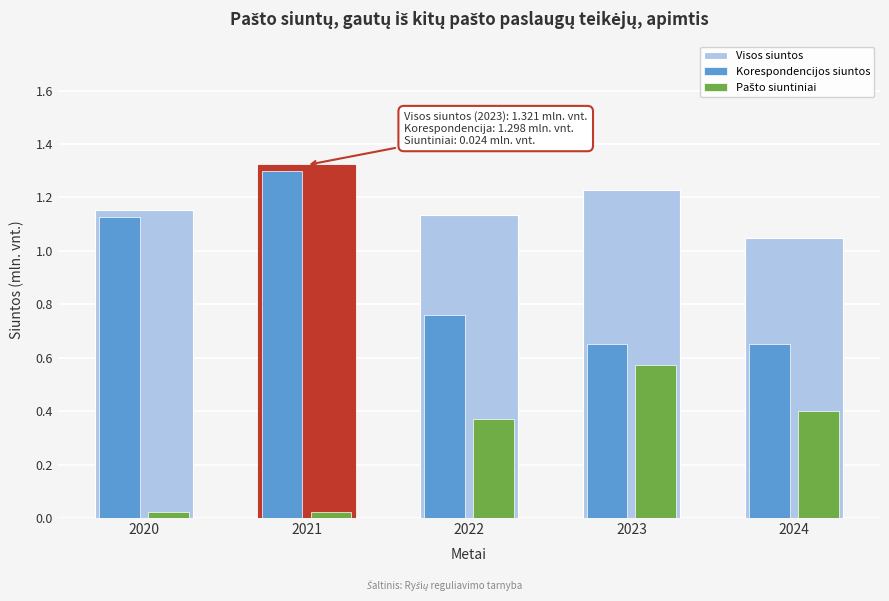

What is the total value across all series at 2022?

2.3